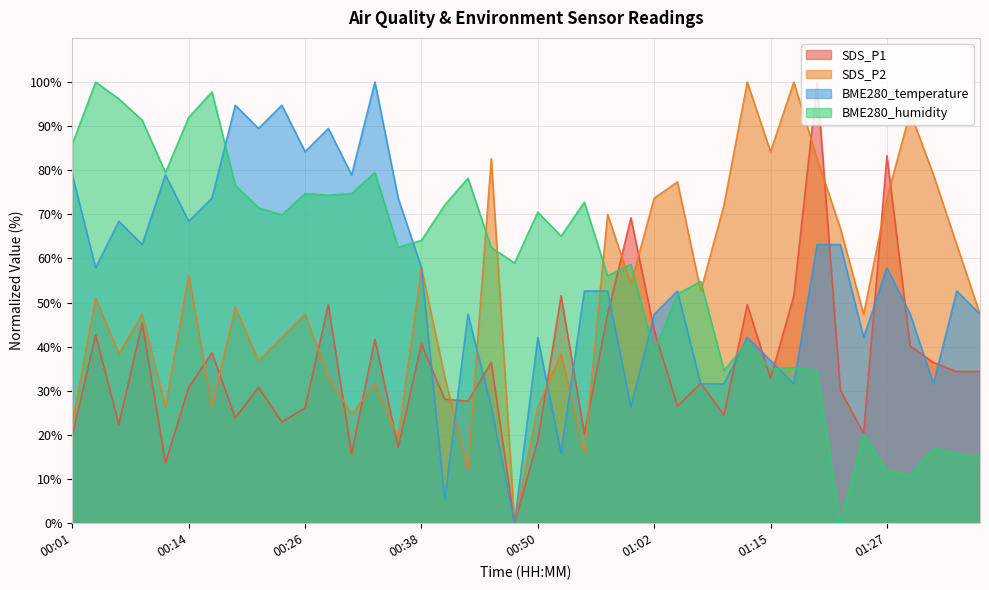

Does the chart display data point markers on the line(s)?

No